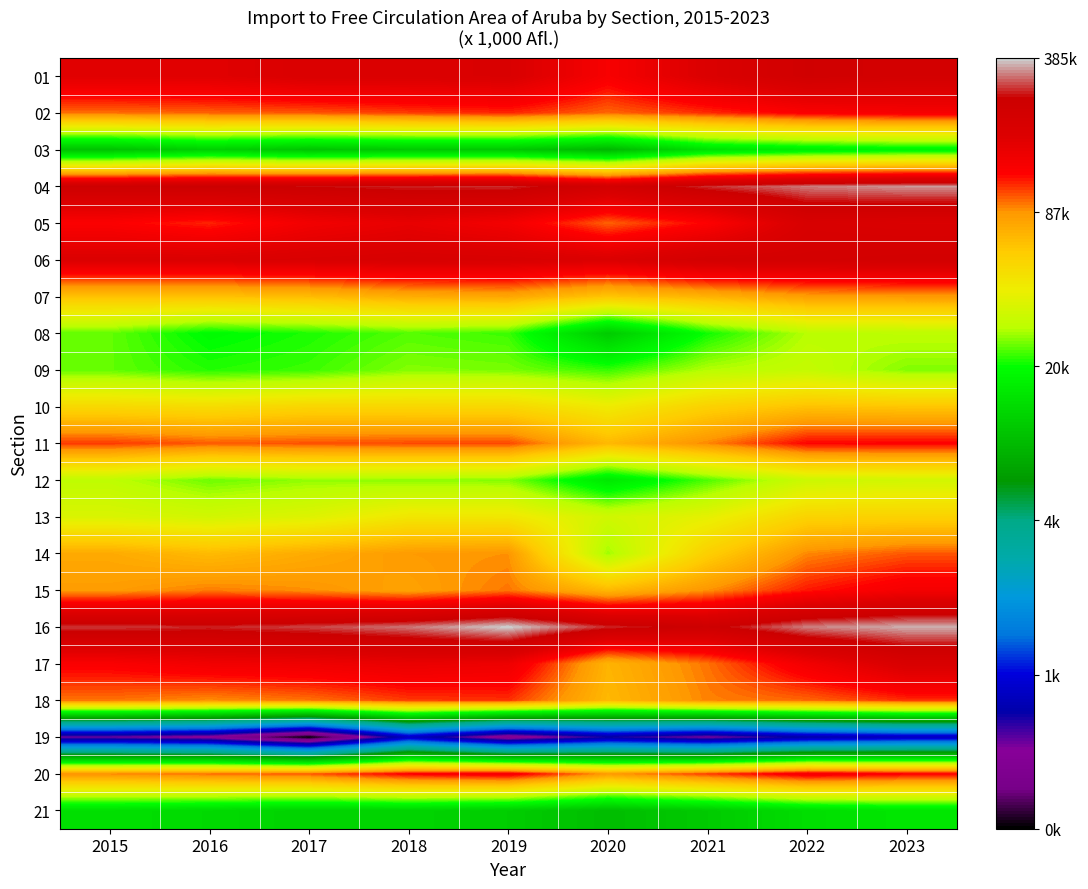

Reading left to right, transcribe all the data shown in this chart.

01: 2015=12.1	2016=12.1	2017=12.2	2018=12.1	2019=12.2	2020=11.8	2021=12.1	2022=12.4	2023=12.3
02: 2015=11.5	2016=11.5	2017=11.5	2018=11.6	2019=11.6	2020=11.5	2021=11.6	2022=11.8	2023=11.8
03: 2015=9.2	2016=9.4	2017=9.3	2018=9.3	2019=9.3	2020=9.1	2021=9.6	2022=9.7	2023=9.8
04: 2015=12.4	2016=12.5	2017=12.5	2018=12.5	2019=12.6	2020=12.3	2021=12.6	2022=12.7	2023=12.7
05: 2015=11.8	2016=11.7	2017=11.9	2018=12.0	2019=11.9	2020=11.5	2021=11.7	2022=12.2	2023=12.2
06: 2015=12.1	2016=12.1	2017=12.2	2018=12.2	2019=12.2	2020=12.1	2021=12.3	2022=12.3	2023=12.3
07: 2015=11.1	2016=11.1	2017=11.1	2018=11.2	2019=11.3	2020=11.0	2021=11.2	2022=11.3	2023=11.4
08: 2015=10.1	2016=9.9	2017=9.9	2018=10.1	2019=10.0	2020=9.3	2021=9.9	2022=10.3	2023=10.3
09: 2015=10.1	2016=10.0	2017=10.0	2018=10.1	2019=10.1	2020=10.0	2021=10.3	2022=10.3	2023=10.1
10: 2015=10.9	2016=10.8	2017=10.9	2018=10.9	2019=10.9	2020=10.7	2021=10.9	2022=11.1	2023=11.0
11: 2015=11.6	2016=11.5	2017=11.5	2018=11.6	2019=11.6	2020=11.1	2021=11.4	2022=11.7	2023=11.7
12: 2015=10.3	2016=10.1	2017=10.2	2018=10.2	2019=10.2	2020=9.7	2021=10.0	2022=10.4	2023=10.4
13: 2015=10.5	2016=10.4	2017=10.5	2018=10.7	2019=10.7	2020=10.4	2021=10.6	2022=10.9	2023=10.9
14: 2015=11.2	2016=11.1	2017=11.2	2018=11.4	2019=11.4	2020=10.2	2021=11.0	2022=11.4	2023=11.5
15: 2015=11.3	2016=11.4	2017=11.4	2018=11.3	2019=11.5	2020=11.1	2021=11.4	2022=11.7	2023=11.8
16: 2015=12.6	2016=12.5	2017=12.6	2018=12.7	2019=12.9	2020=12.6	2021=12.4	2022=12.7	2023=12.8
17: 2015=11.8	2016=11.9	2017=11.9	2018=12.0	2019=11.9	2020=11.2	2021=11.5	2022=11.9	2023=12.2
18: 2015=11.5	2016=11.4	2017=11.5	2018=11.6	2019=11.6	2020=11.1	2021=11.4	2022=11.5	2023=11.6
19: 2015=6.3	2016=6.1	2017=5.4	2018=6.7	2019=6.0	2020=6.5	2021=6.2	2022=6.6	2023=6.7
20: 2015=11.4	2016=11.5	2017=11.5	2018=11.8	2019=11.8	2020=11.4	2021=11.6	2022=11.9	2023=11.8
21: 2015=9.6	2016=9.5	2017=9.4	2018=9.4	2019=9.4	2020=9.2	2021=9.3	2022=9.5	2023=9.6